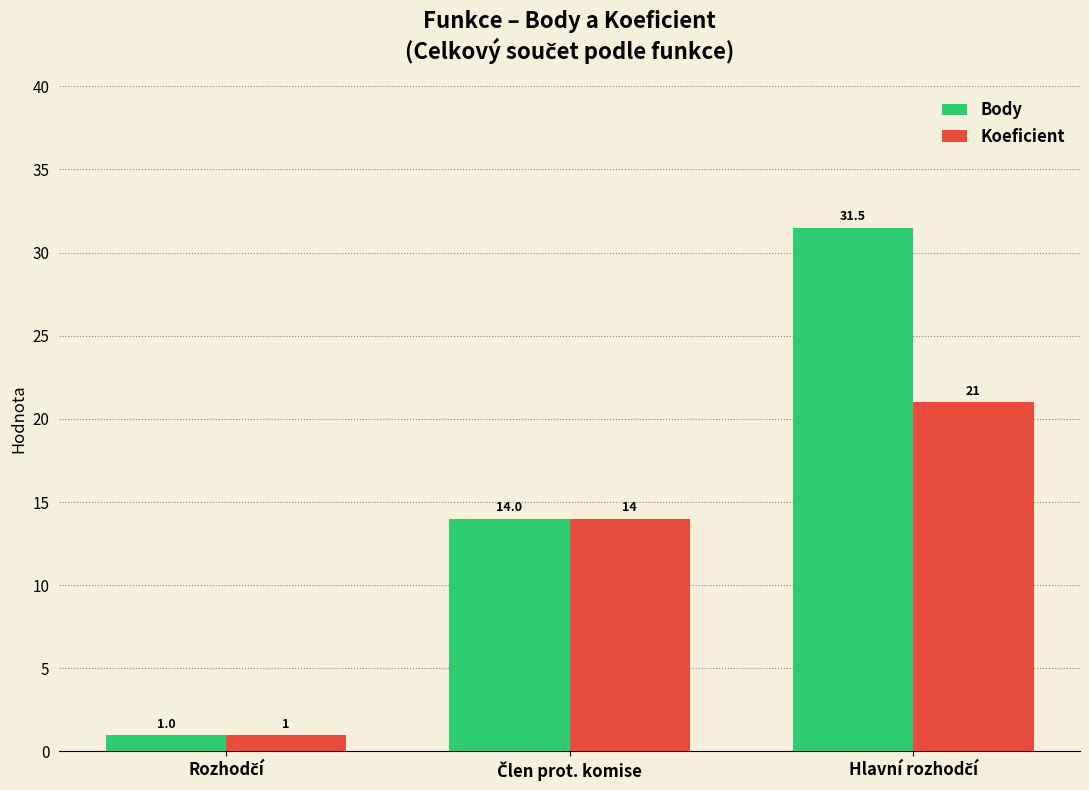

How many bars are there in total?

6